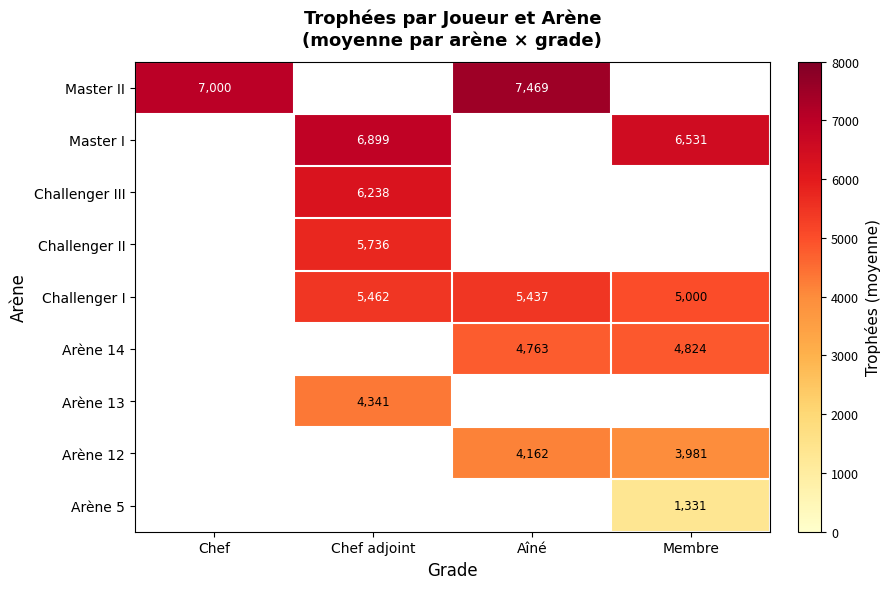

True or false: Arène 5 has a value of 447 at Membre.

False